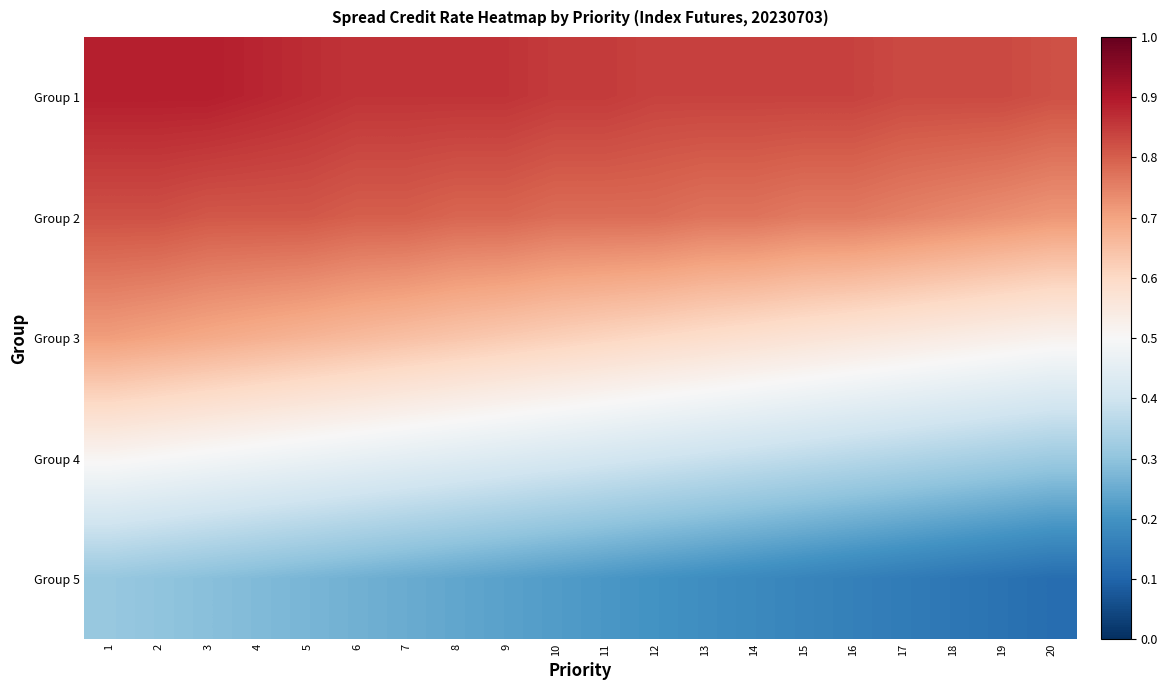

Reading left to right, extract all data points from this chart.

Group 1: 1=0.9	2=0.9	3=0.9	4=0.9	5=0.9	6=0.9	7=0.9	8=0.9	9=0.9	10=0.8	11=0.8	12=0.8	13=0.8	14=0.8	15=0.8	16=0.8	17=0.8	18=0.8	19=0.8	20=0.8
Group 2: 1=0.8	2=0.8	3=0.8	4=0.8	5=0.8	6=0.8	7=0.8	8=0.8	9=0.8	10=0.8	11=0.8	12=0.8	13=0.8	14=0.8	15=0.8	16=0.8	17=0.8	18=0.7	19=0.7	20=0.7
Group 3: 1=0.7	2=0.7	3=0.7	4=0.7	5=0.7	6=0.7	7=0.7	8=0.6	9=0.6	10=0.6	11=0.6	12=0.6	13=0.6	14=0.6	15=0.6	16=0.6	17=0.6	18=0.5	19=0.5	20=0.5
Group 4: 1=0.5	2=0.5	3=0.5	4=0.5	5=0.5	6=0.5	7=0.5	8=0.4	9=0.4	10=0.4	11=0.4	12=0.4	13=0.4	14=0.4	15=0.4	16=0.4	17=0.3	18=0.3	19=0.3	20=0.3
Group 5: 1=0.3	2=0.3	3=0.3	4=0.3	5=0.3	6=0.3	7=0.2	8=0.2	9=0.2	10=0.2	11=0.2	12=0.2	13=0.2	14=0.2	15=0.2	16=0.2	17=0.1	18=0.1	19=0.1	20=0.1